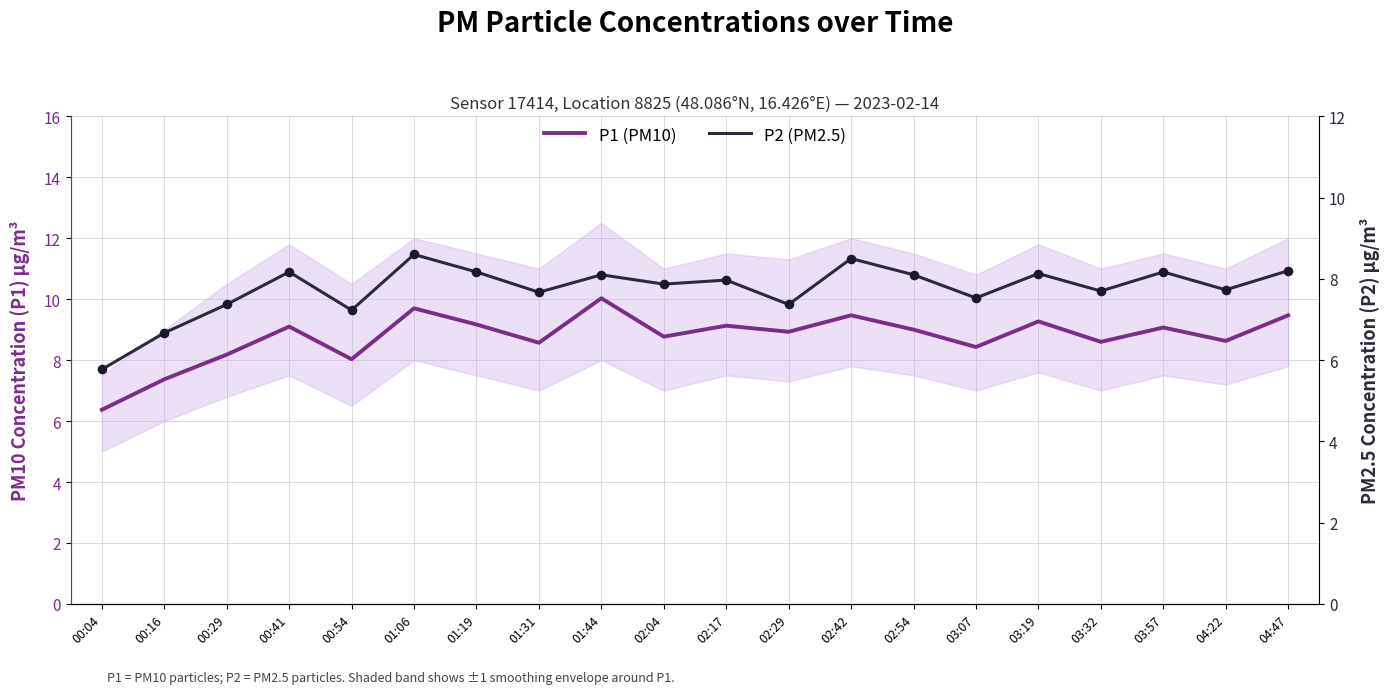

At which category is the sum across all series the highest?

01:06